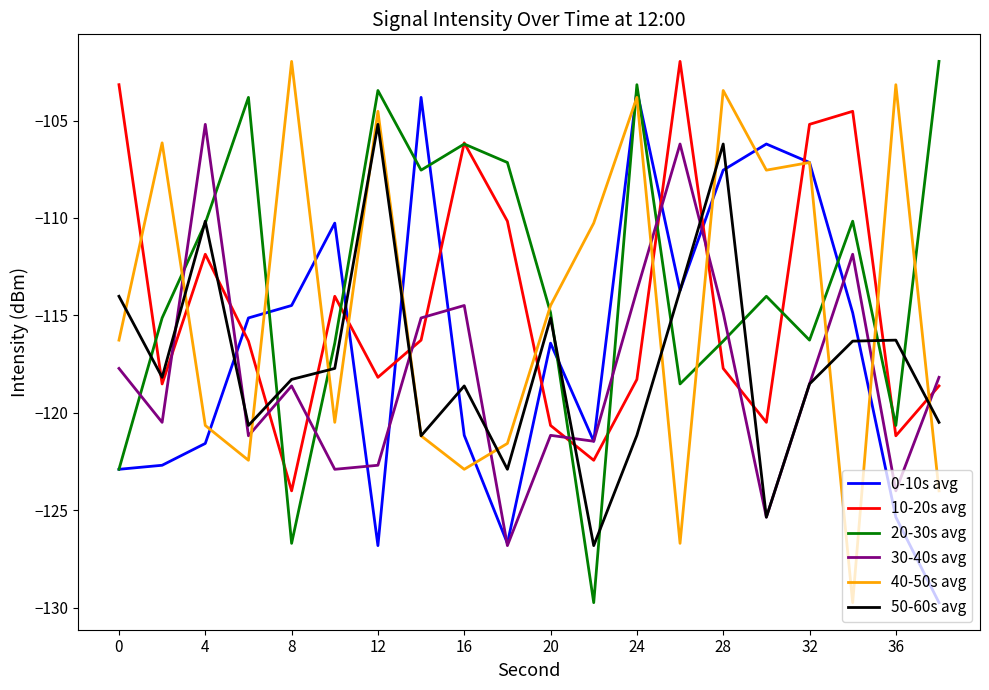

What are all the series names shown in the legend?

0-10s avg, 10-20s avg, 20-30s avg, 30-40s avg, 40-50s avg, 50-60s avg